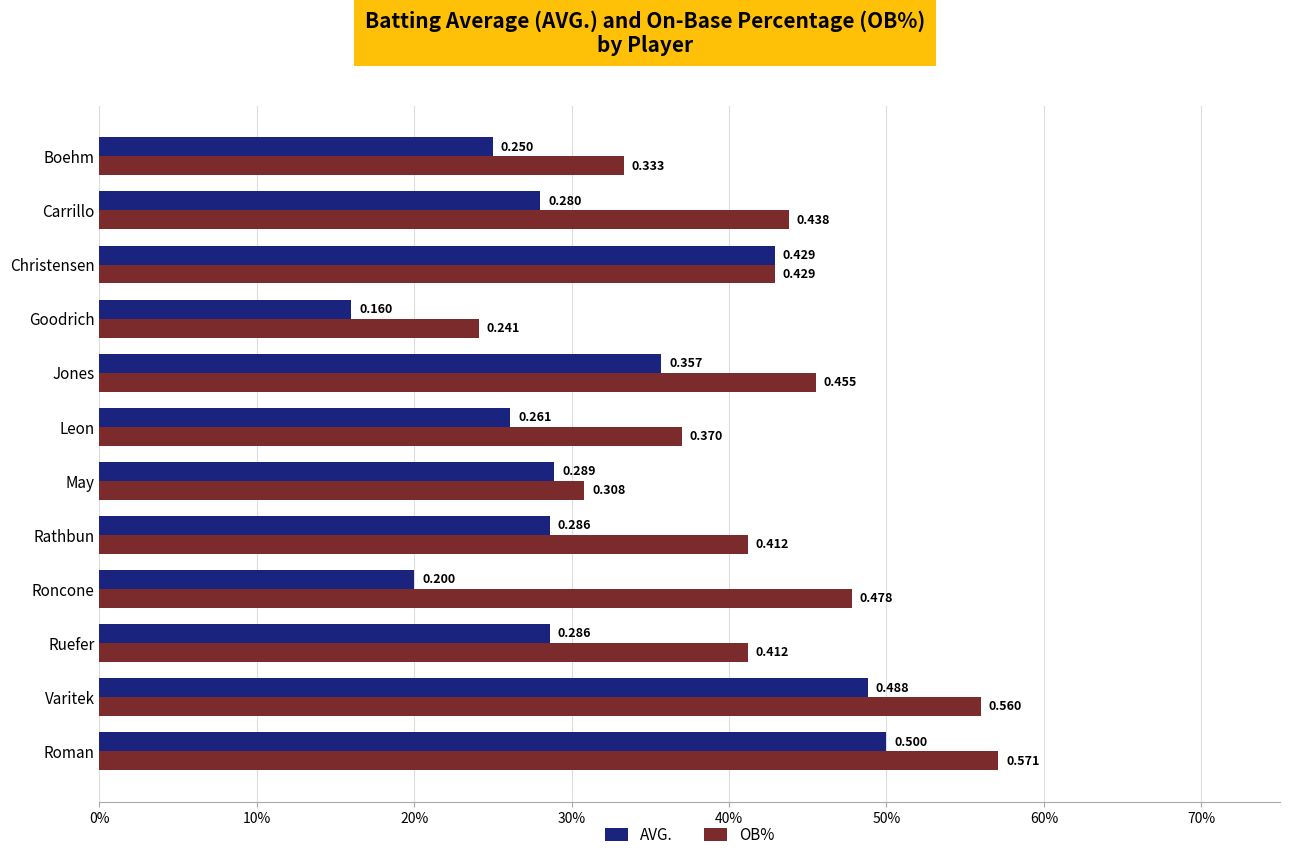

Rank the series by their maximum value, from lowest to highest.

AVG., OB%